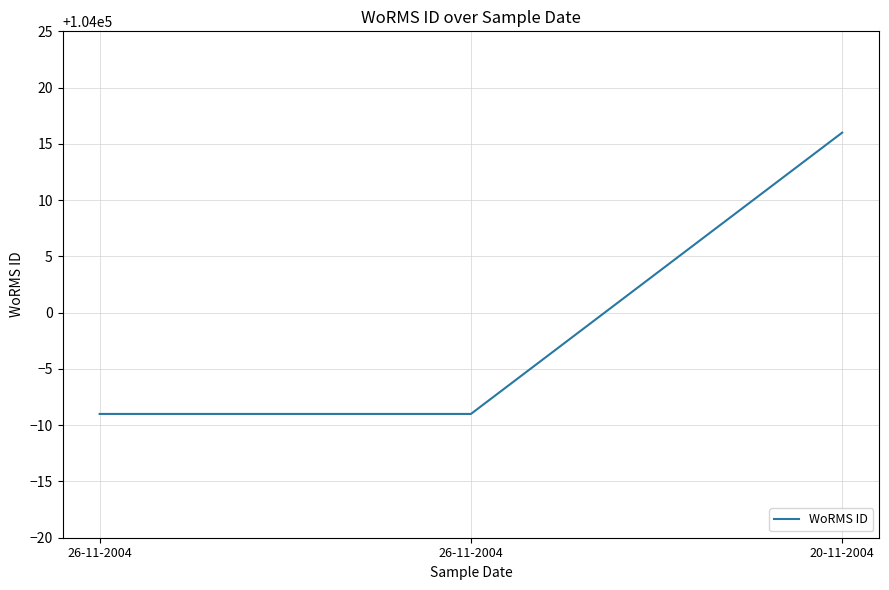

Is this an area chart (filled region under the line)?

No